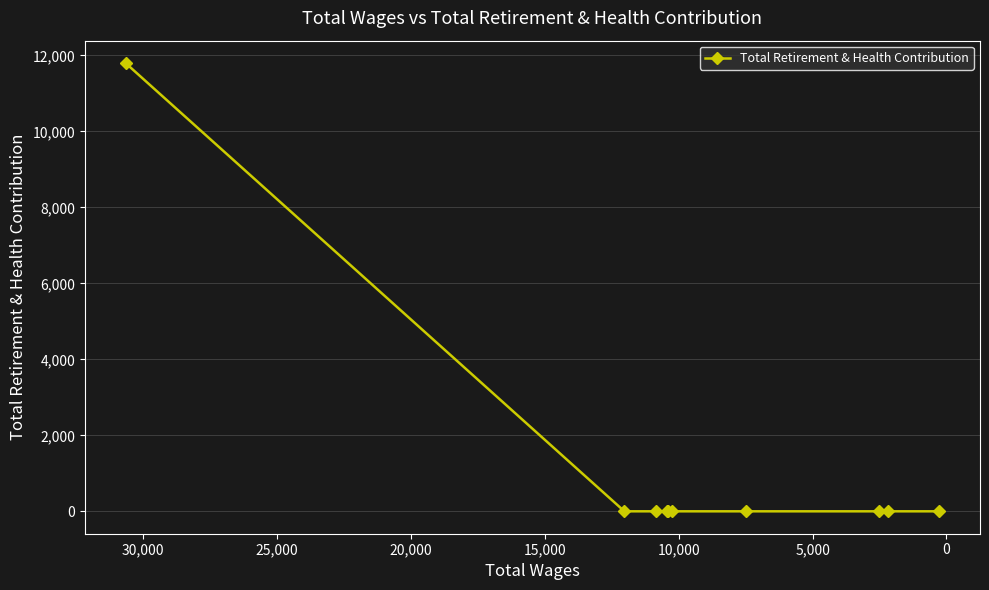

Count the number of data series in this chart.

1